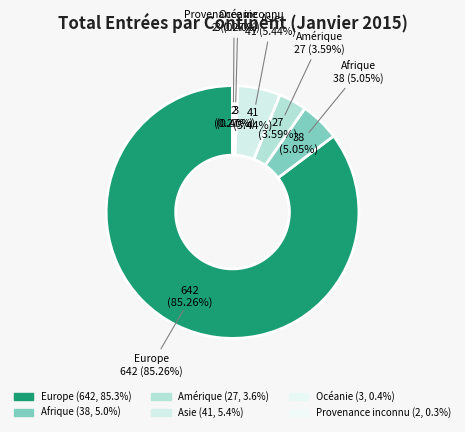

To the nearest percent, what is the combined percentage of Océanie and Amérique?

4%